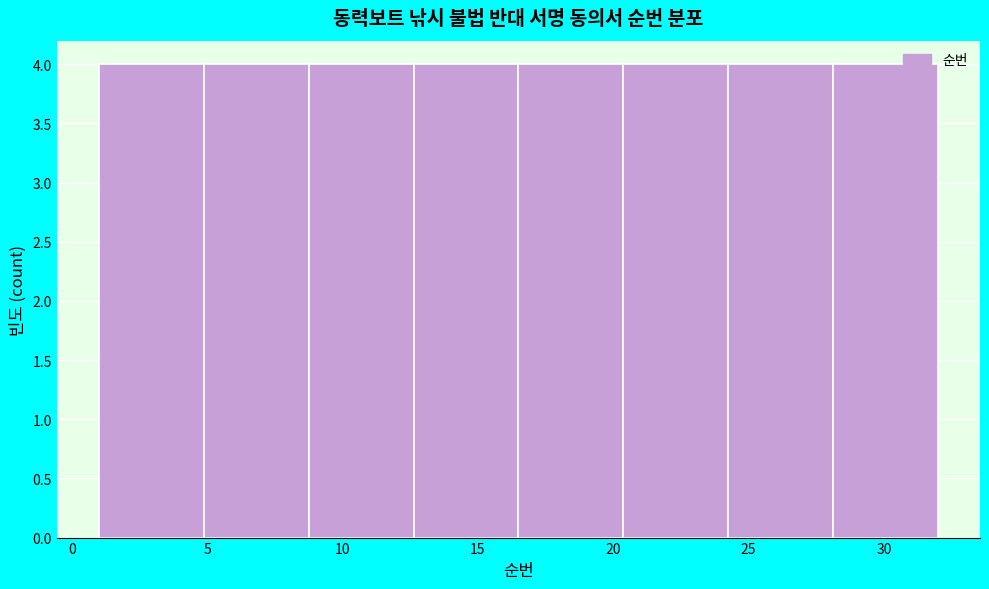

Reading left to right, list every bar in this chart as the range it spans on the x-axis followed by its height. Neither the bar edges nor the heights are printed on the chart, so give them approximately, as read against the axes.

1.0 to 5.0: 4
5.0 to 9.0: 4
9.0 to 12.5: 4
12.5 to 16.5: 4
16.5 to 20.5: 4
20.5 to 24.5: 4
24.5 to 28.0: 4
28.0 to 32.0: 4